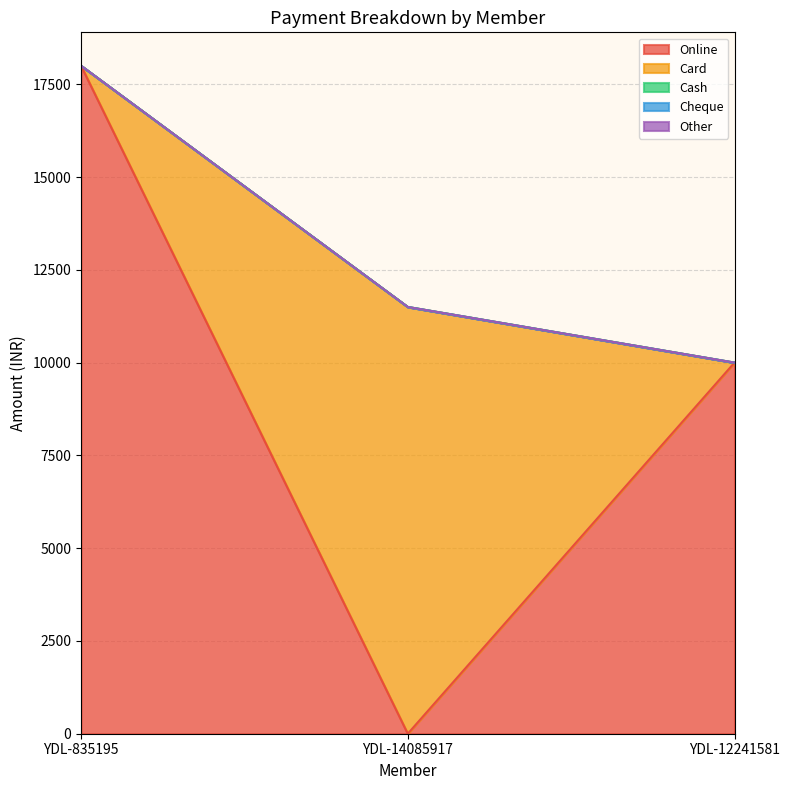

Does the chart have visible grid lines?

Yes